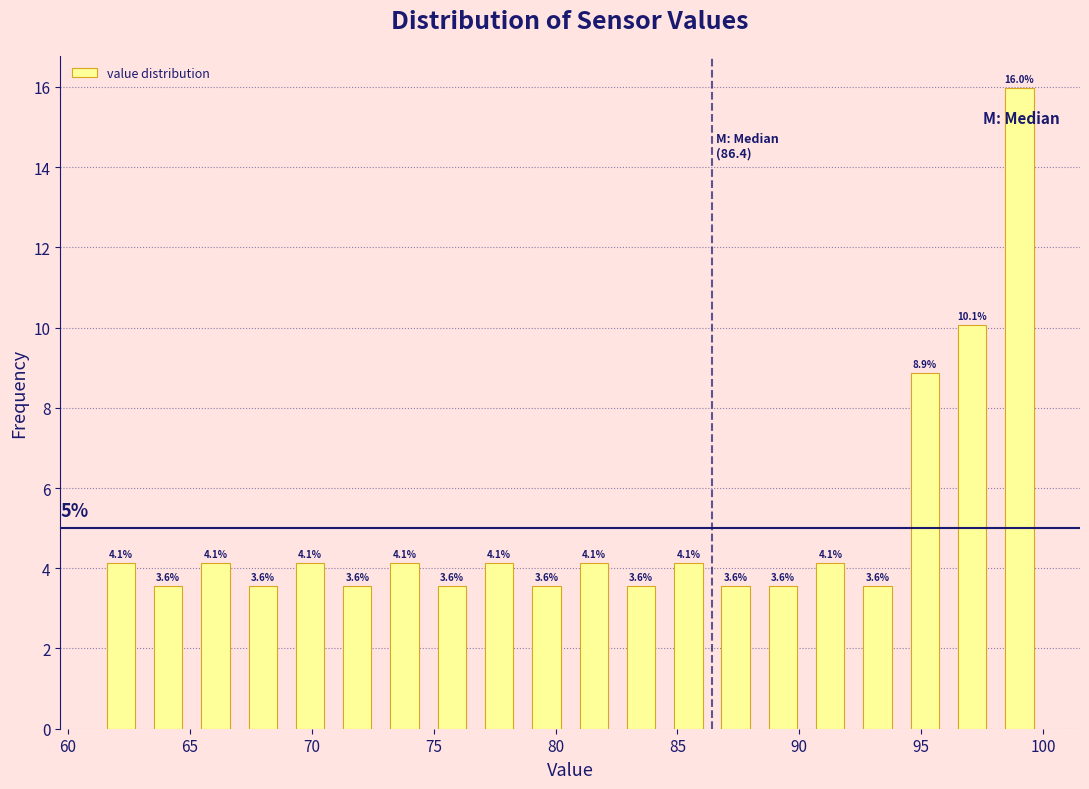

Read against the x-axis, roughly where is the centre of the tallest bar?

99.0